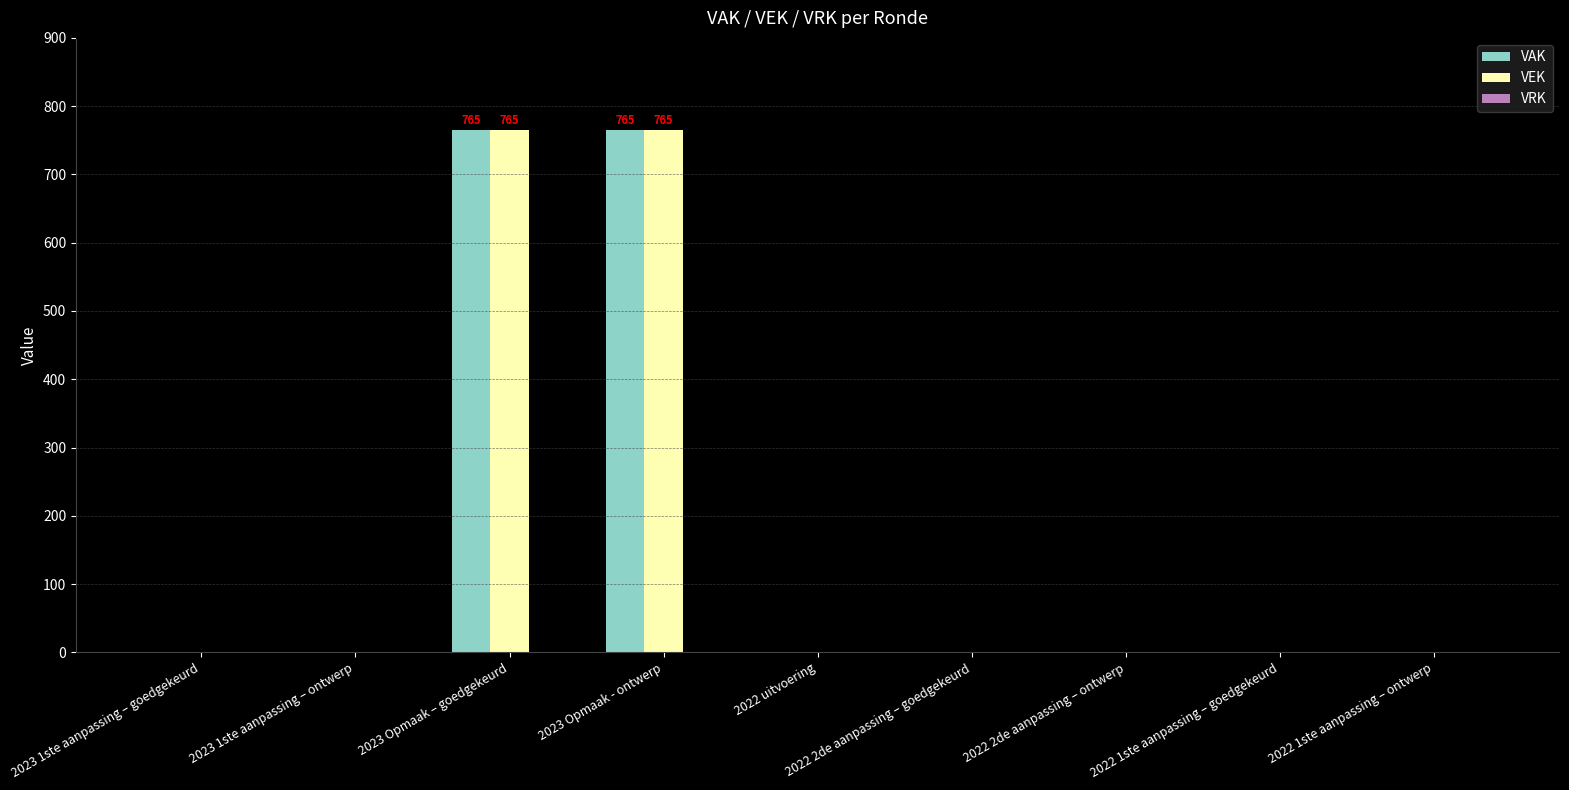

The value of VEK at 2023 Opmaak - ontwerp is 1306. True or false?

False